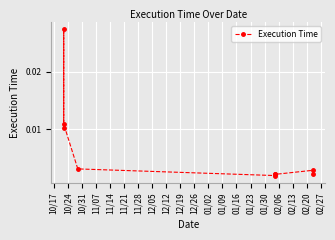

Which label corresponds to the largest value in the chart?

10/24